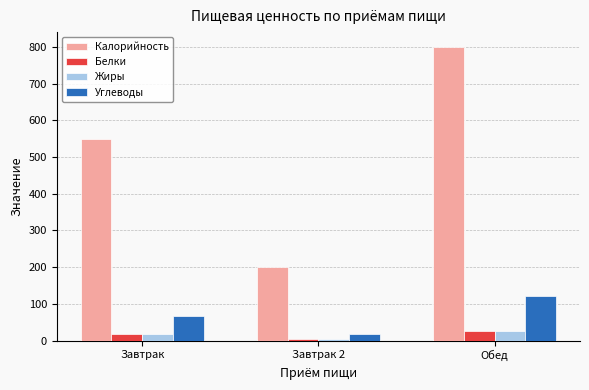

How many Жиры values are between 4 and 26?

3